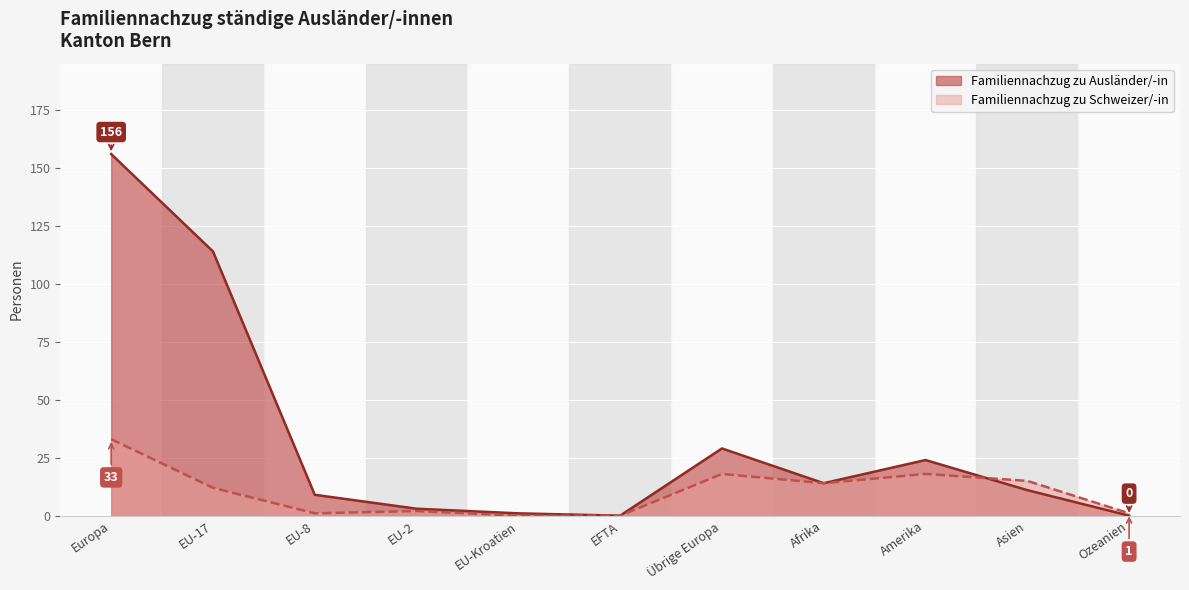

Where is the first local maximum for Familiennachzug zu Ausländer/-in (Total)?

Übrige Europa